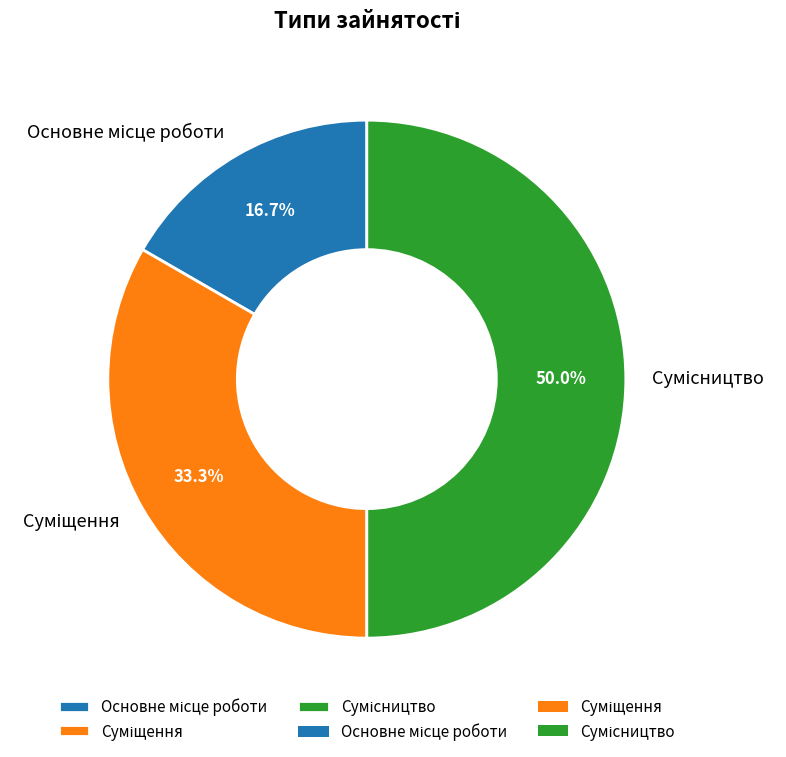

Rank the categories by value from lowest to highest.

Основне місце роботи, Суміщення, Сумісництво